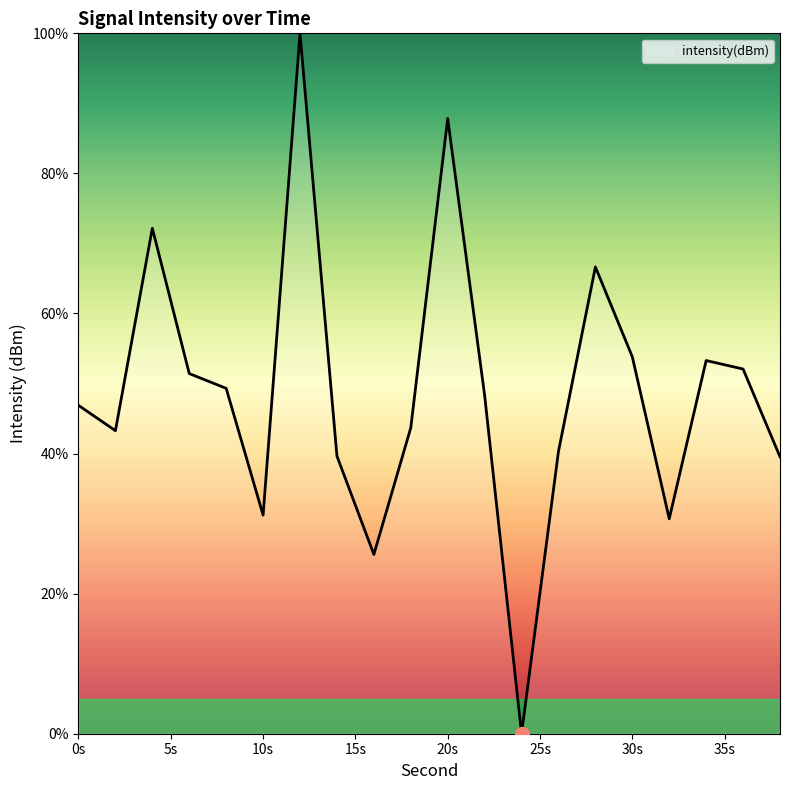

What is the maximum value shown in the chart?

100.0